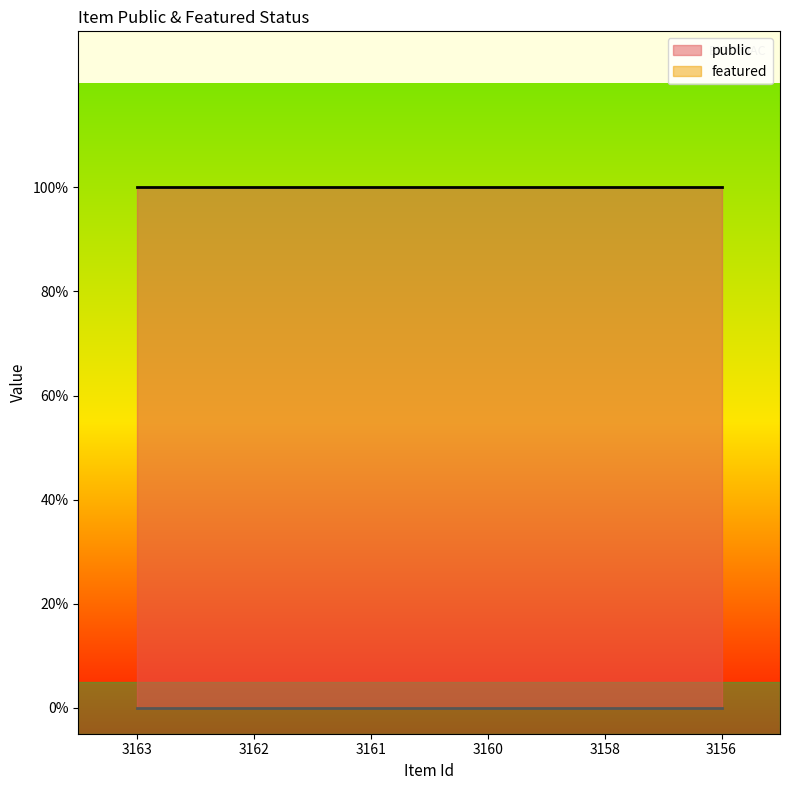

What is the greatest value displayed?

1